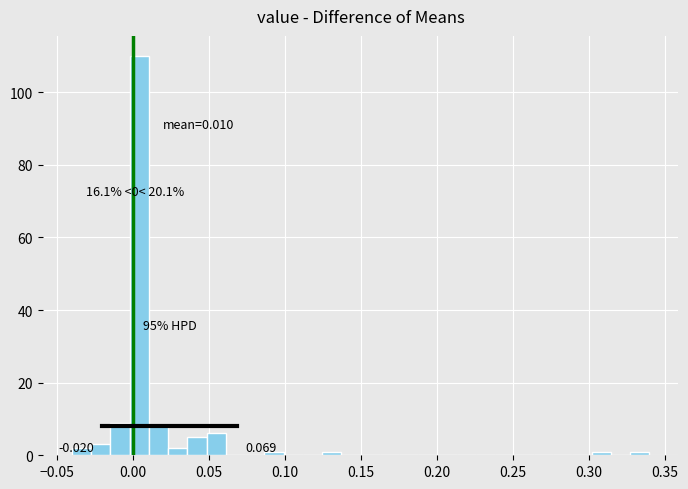

Read against the x-axis, roughly where is the centre of the tallest bar?

0.005